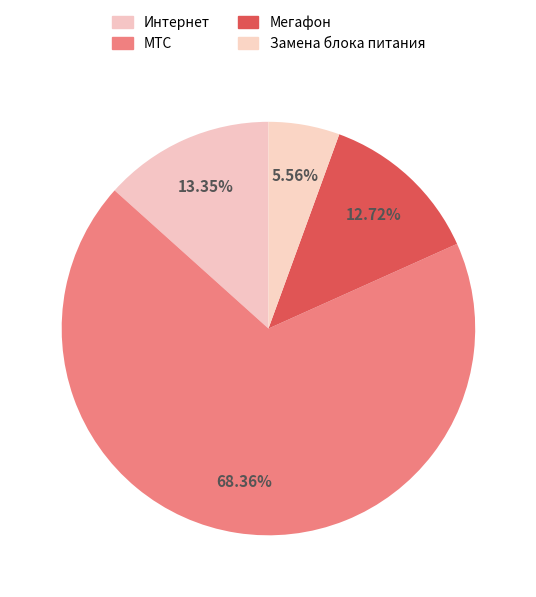

Count the number of slices in the pie.

4